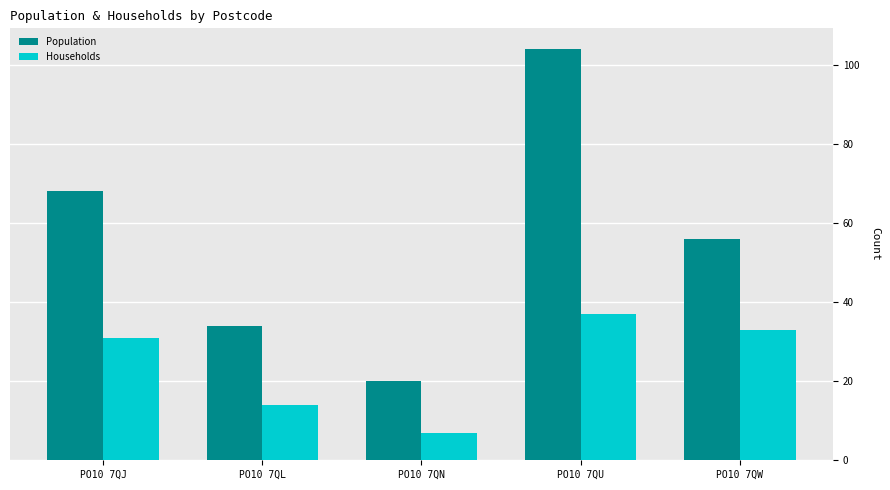

Rank the series at PO10 7QN from lowest to highest value.

Households, Population